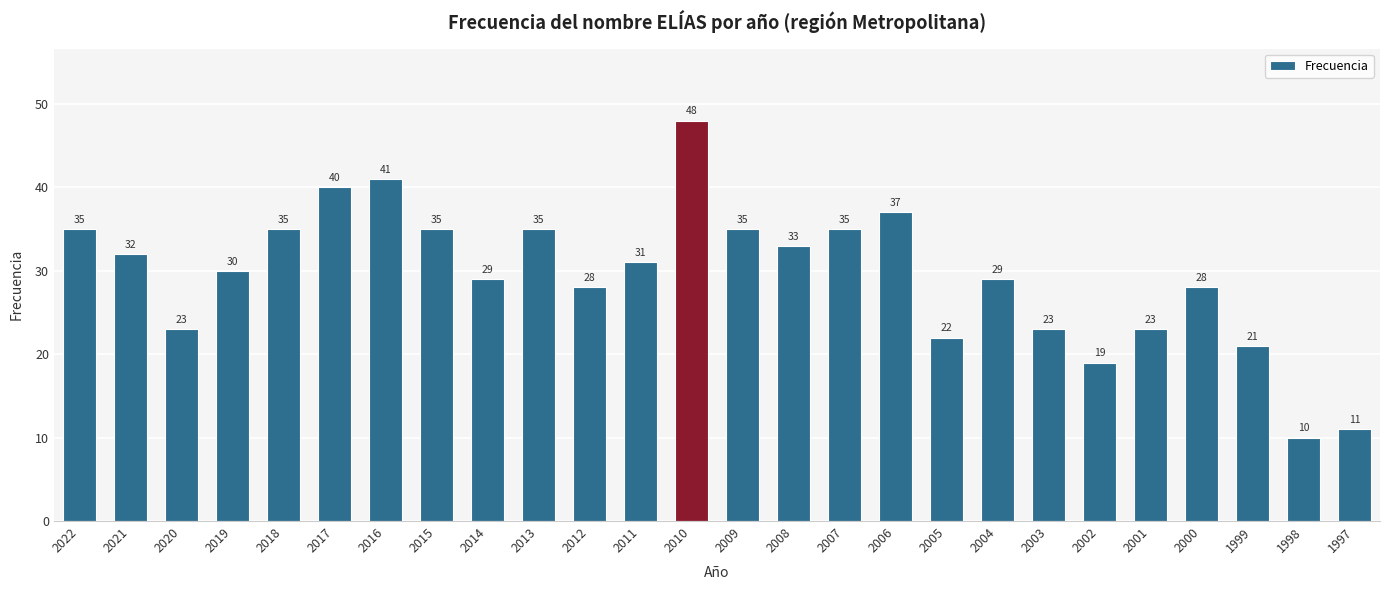

Between 2020 and 2015, which is larger?

2015